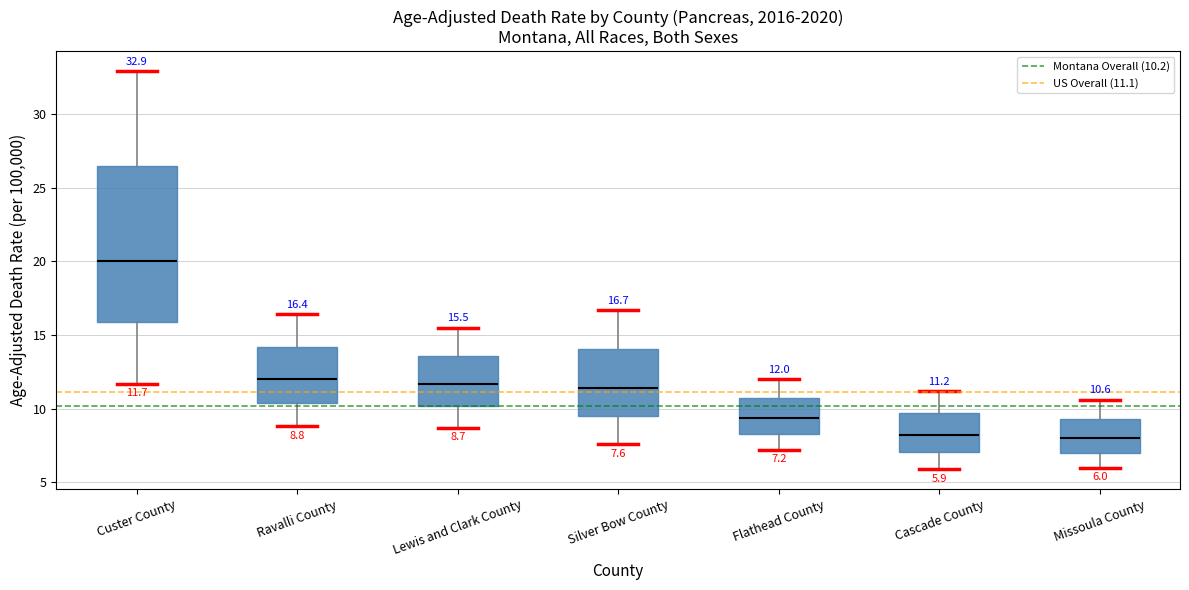

Which box's median line is the highest?

Custer County